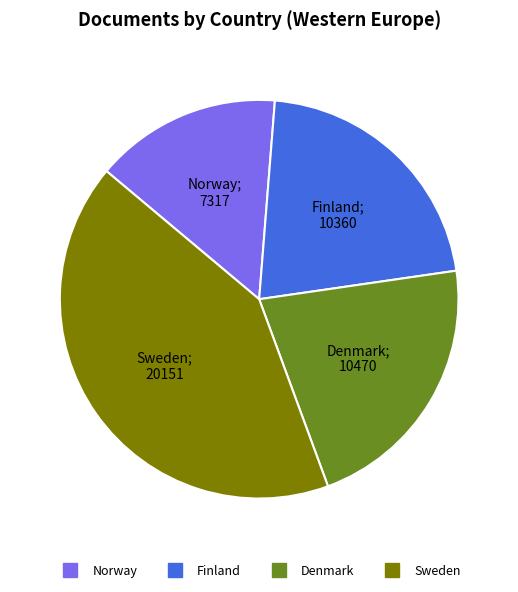

Approximately how many times larger is the value at Finland compared to Denmark?

1.0